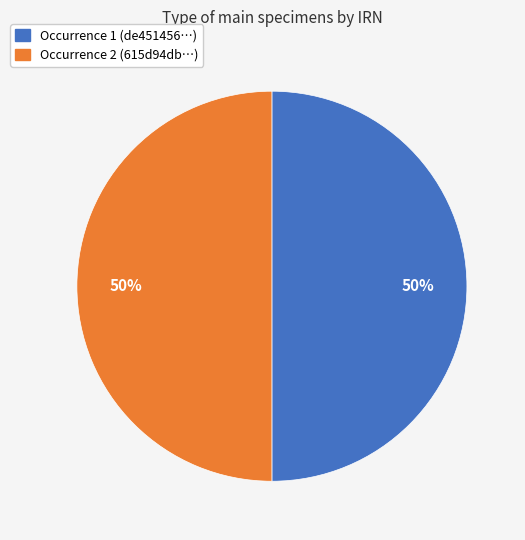

Approximately how many times larger is the value at Occurrence 1 (de451456…) compared to Occurrence 2 (615d94db…)?

1.0